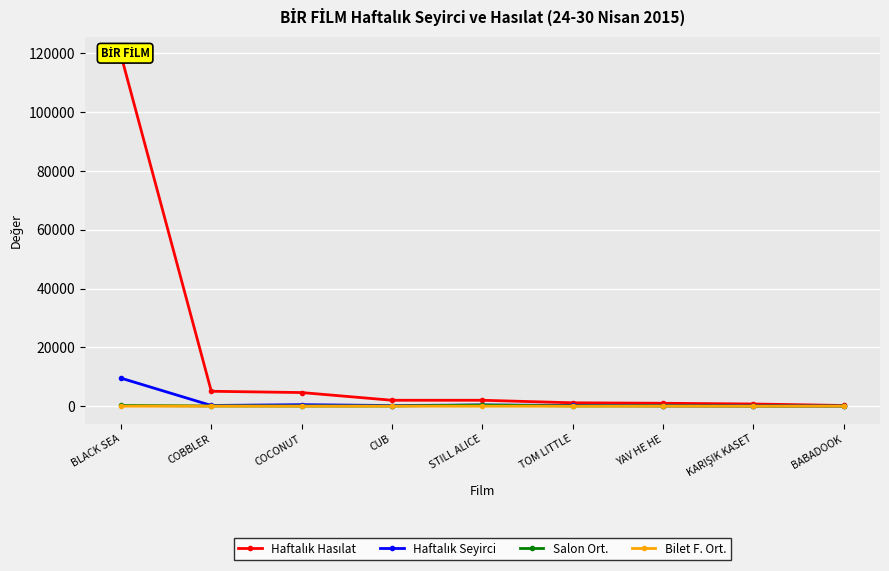

What is the difference between the maximum and minimum values in the Haftalık Hasılat series?

119169.9